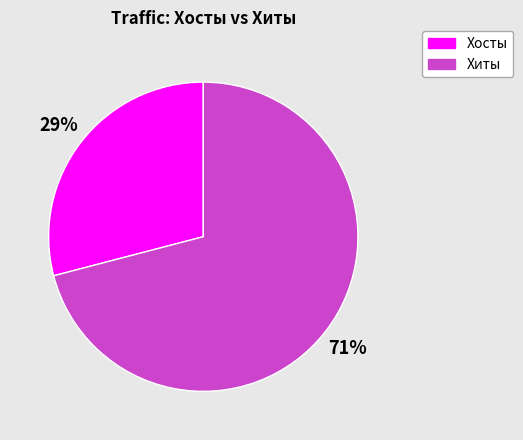

Is there any slice that represents more than half of the pie?

Yes